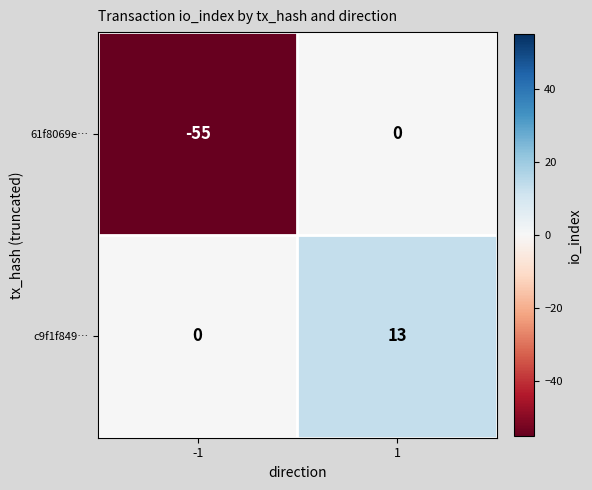

True or false: 61f8069e… has a value of 0 at 1.

True